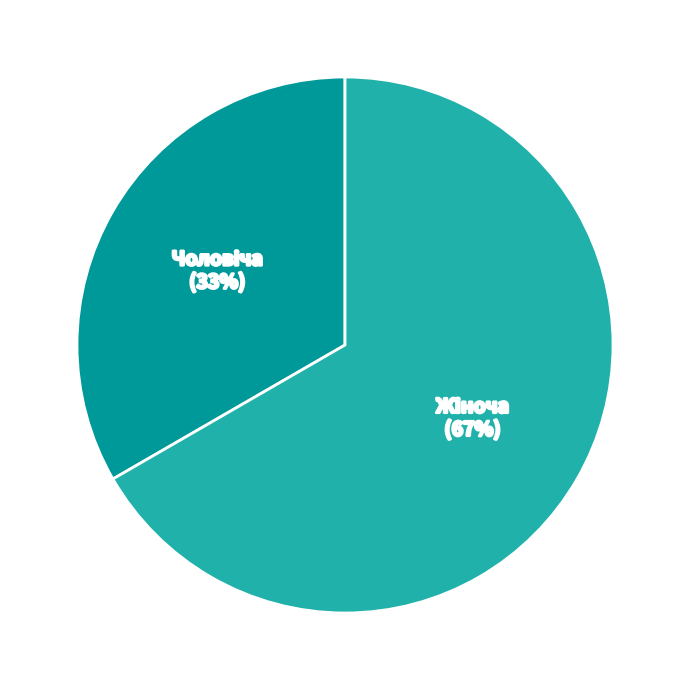

How many slices are in this pie chart?

2